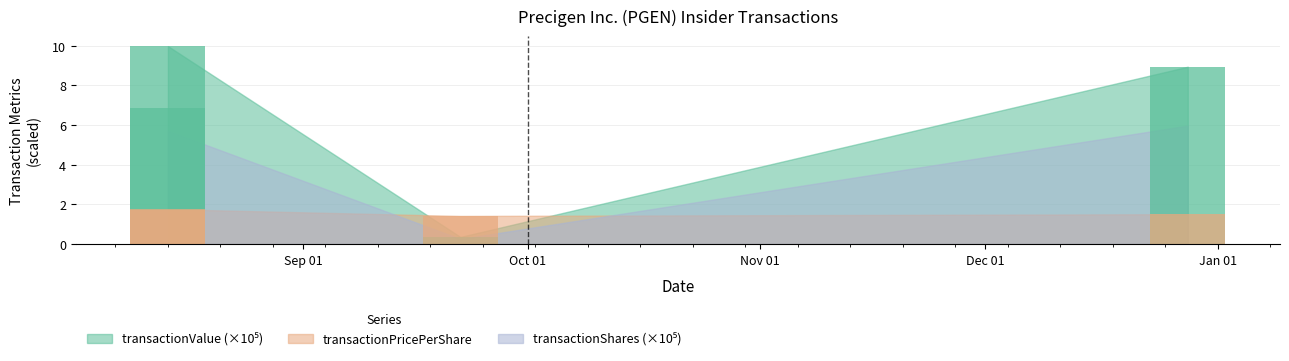

What is the lowest value of the transactionShares series?

0.4